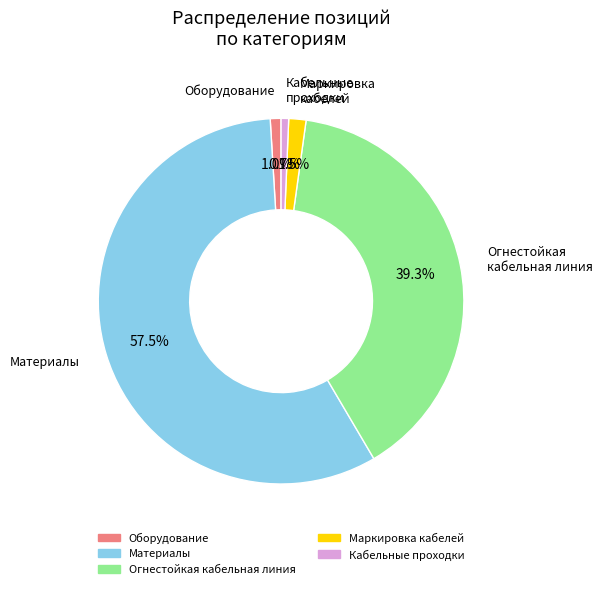

Is there any slice that represents more than half of the pie?

Yes